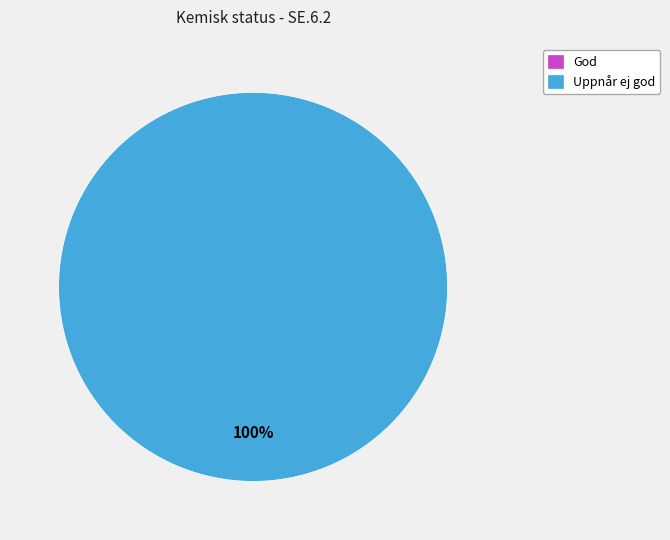

How many segments does this pie chart have?

2